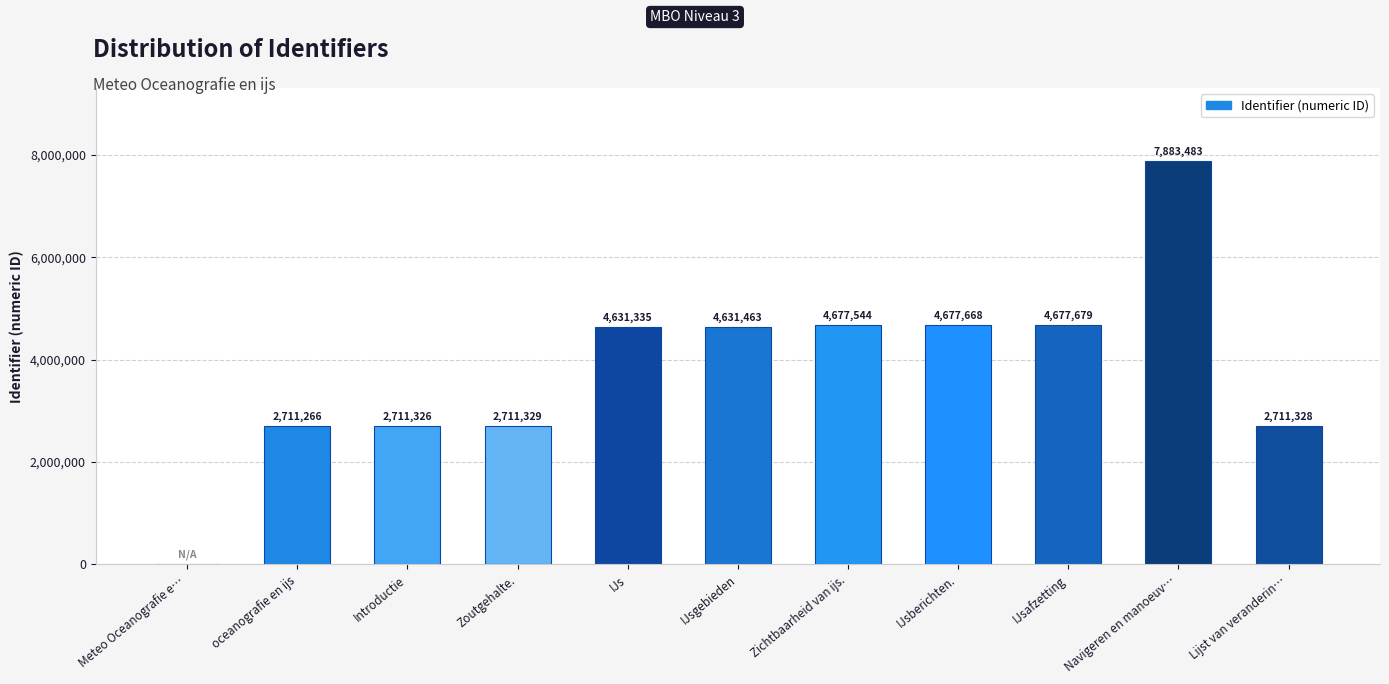

What is the sum of all values?

42024421